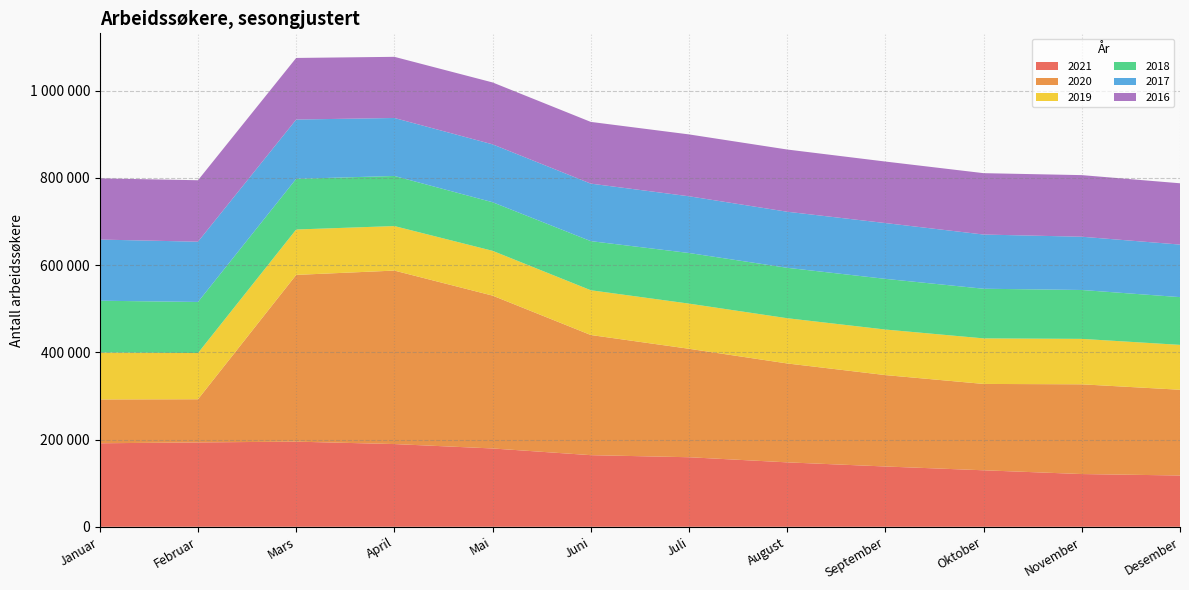

The 2016 series shows 203115 at Desember. True or false?

False